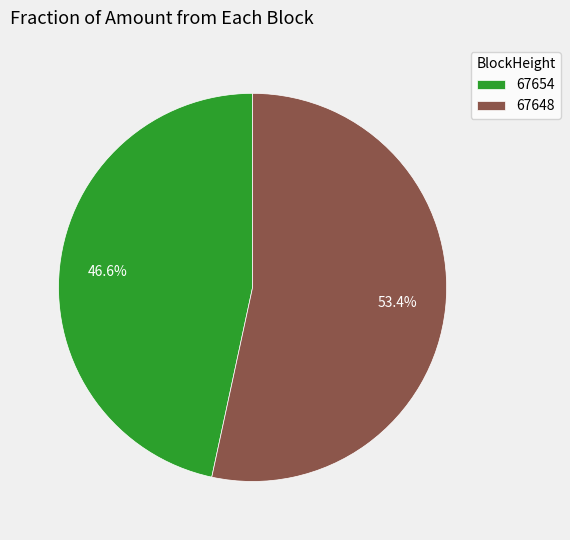

True or false: 67654 accounts for 10% of the total.

False